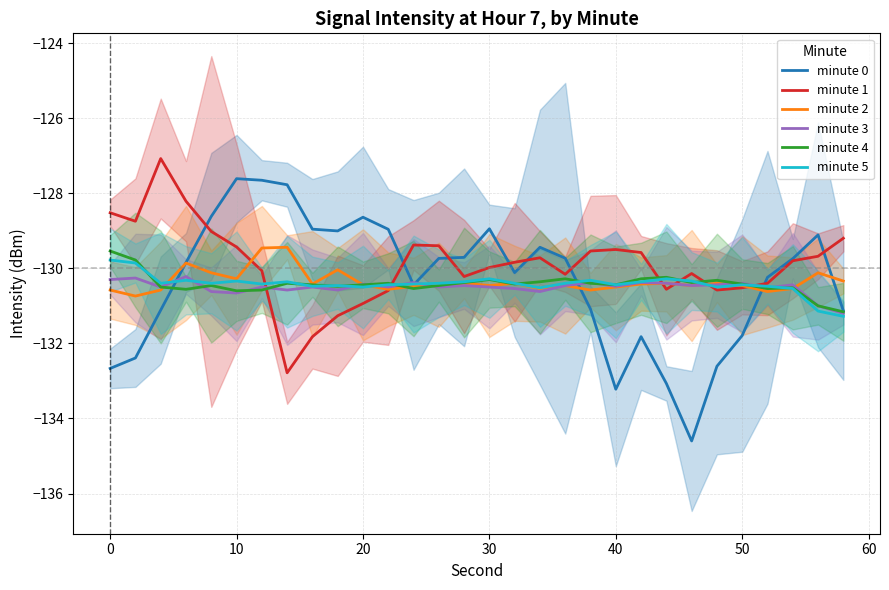

What is the highest value of the minute 2 series?

-129.4